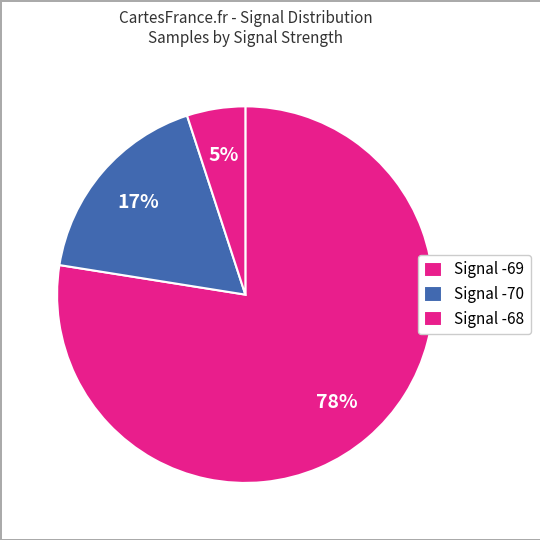

How many slices are in this pie chart?

3